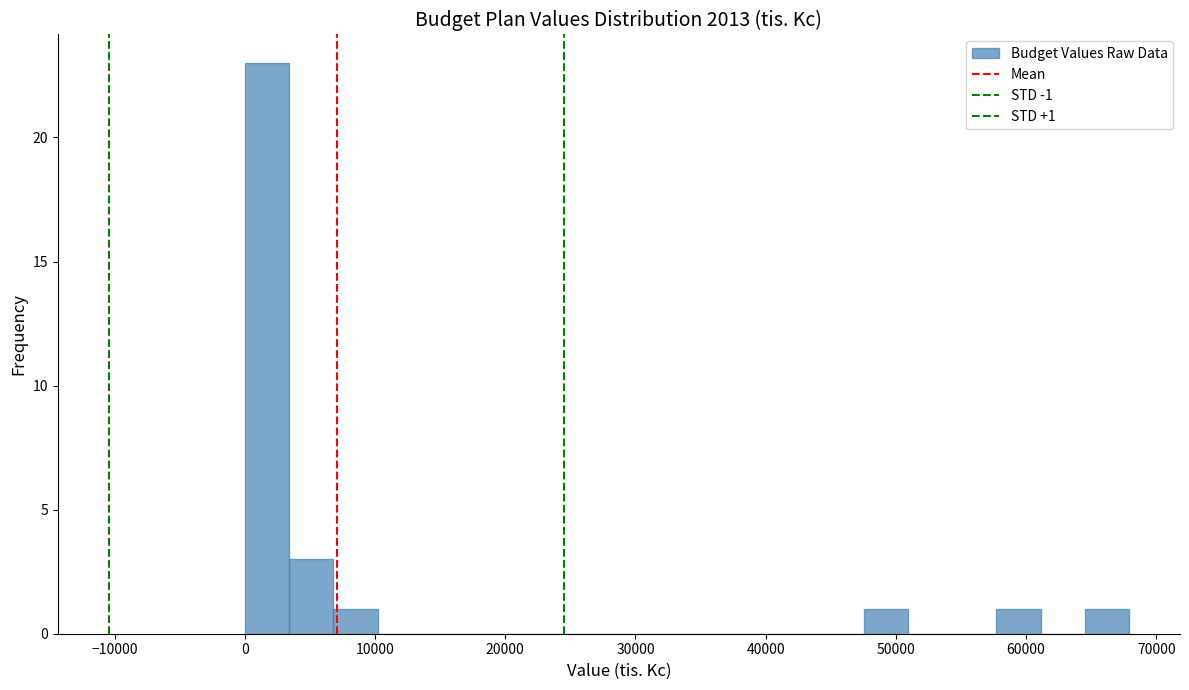

Around what value on the x-axis is the tallest bar? Give the approximate position of its centre, as read against the axis.

2000